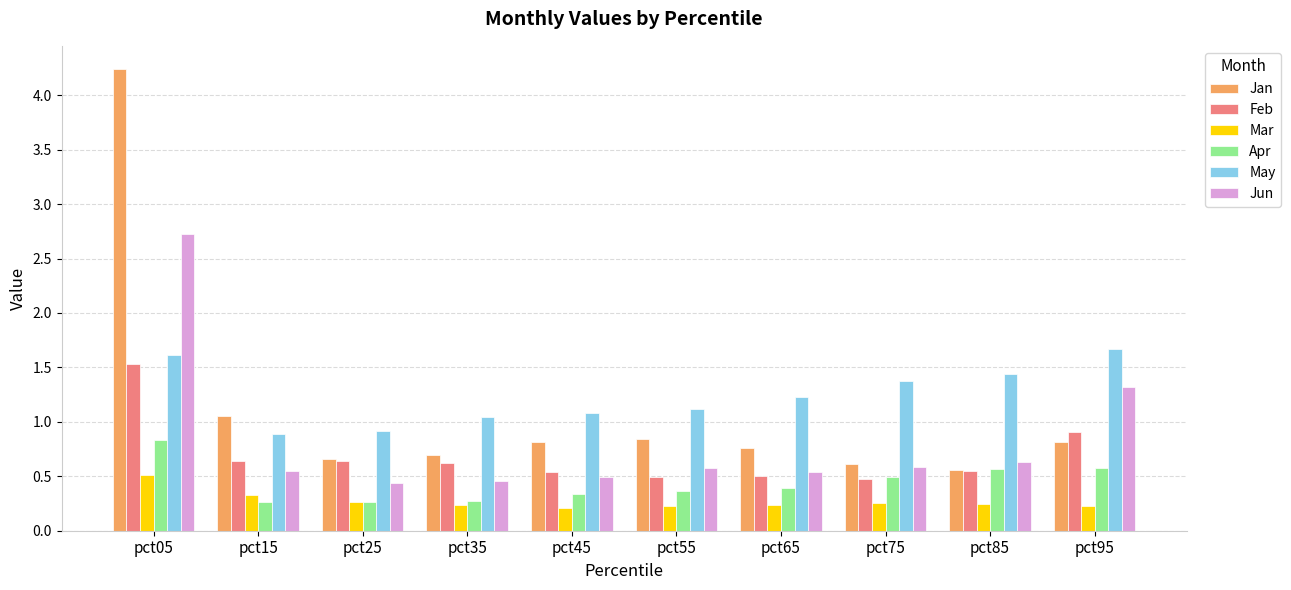

Which series has the widest spread of values?

Jan